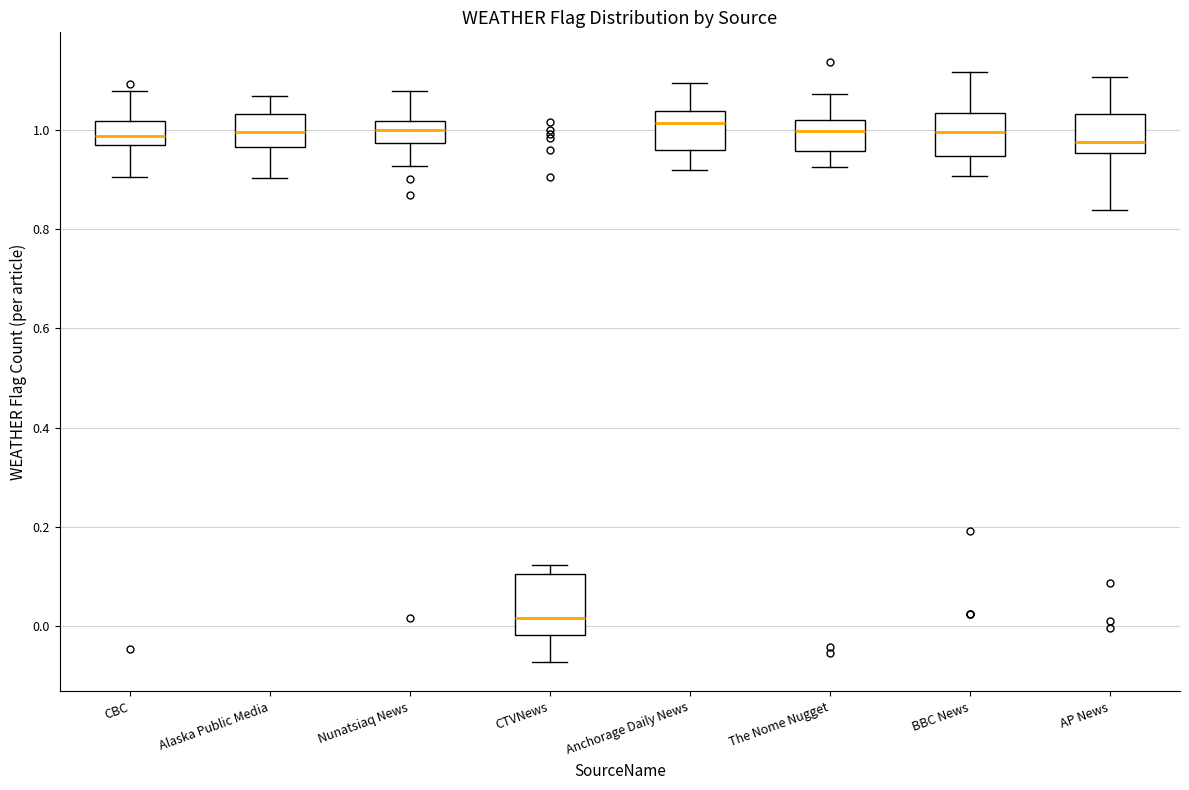

Reading left to right, transcribe this box plot: for each box, give where its median line is, the range the box spans, and where its two whiskers end, as read against the y-axis. The values are not printed on the chart, so give them approximately, as read against the axis.

CBC: median 0.98, box 0.96 to 1.02, whiskers 0.90 to 1.08
Alaska Public Media: median 1.00, box 0.96 to 1.04, whiskers 0.90 to 1.06
Nunatsiaq News: median 1.00, box 0.98 to 1.02, whiskers 0.92 to 1.08
CTVNews: median 0.02, box -0.02 to 0.10, whiskers -0.08 to 0.12
Anchorage Daily News: median 1.02, box 0.96 to 1.04, whiskers 0.92 to 1.10
The Nome Nugget: median 1.00, box 0.96 to 1.02, whiskers 0.92 to 1.08
BBC News: median 1.00, box 0.94 to 1.04, whiskers 0.90 to 1.12
AP News: median 0.98, box 0.96 to 1.04, whiskers 0.84 to 1.10